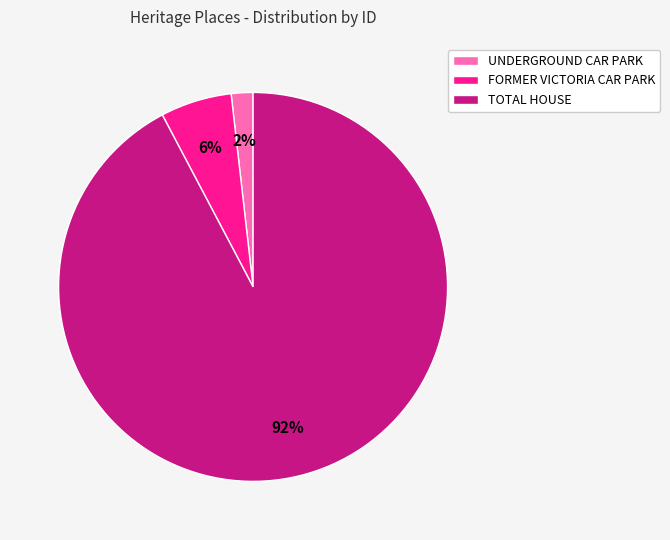

Is there any slice that represents more than half of the pie?

Yes